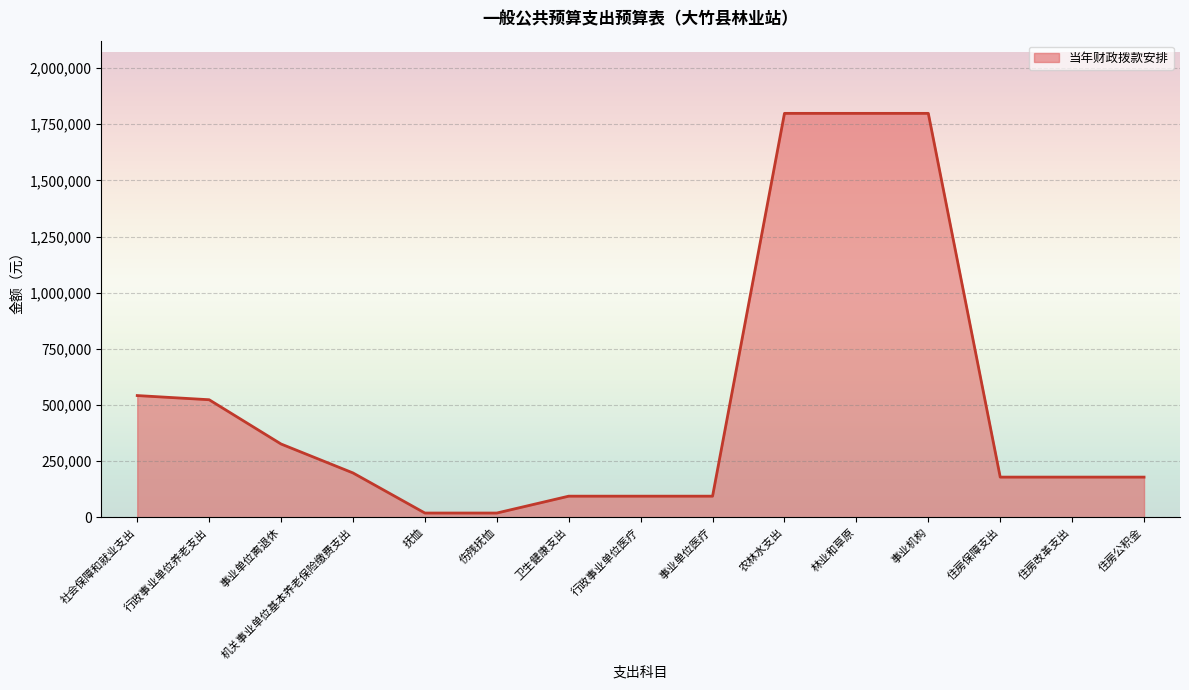

What is the difference between the maximum and minimum values?

1779966